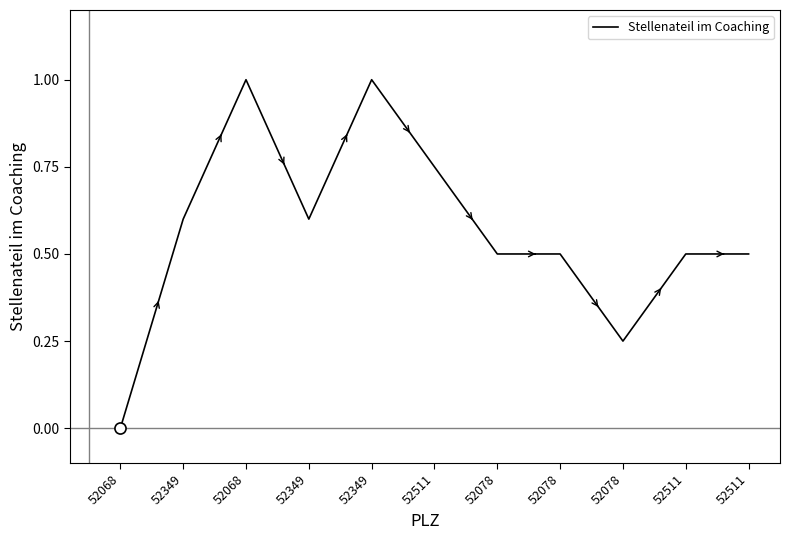

Is this an area chart (filled region under the line)?

No